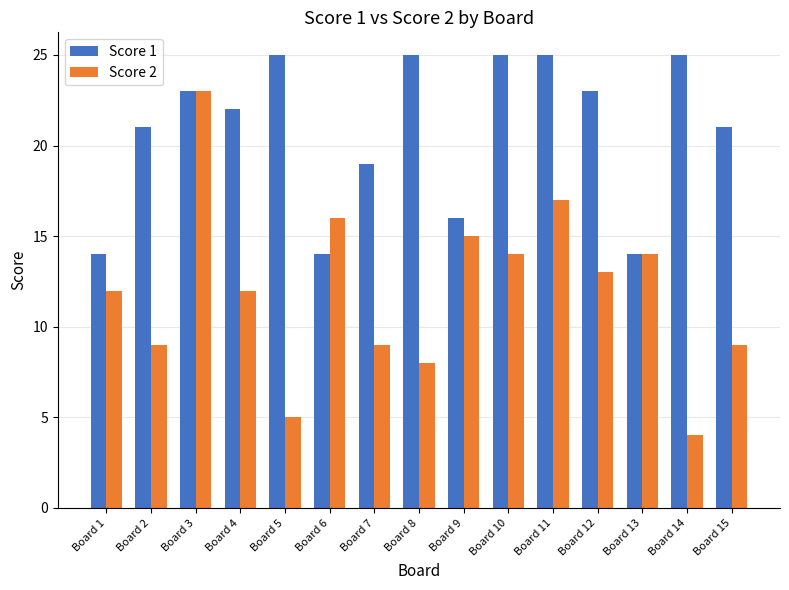

Rank the series by their average value, from highest to lowest.

Score 1, Score 2